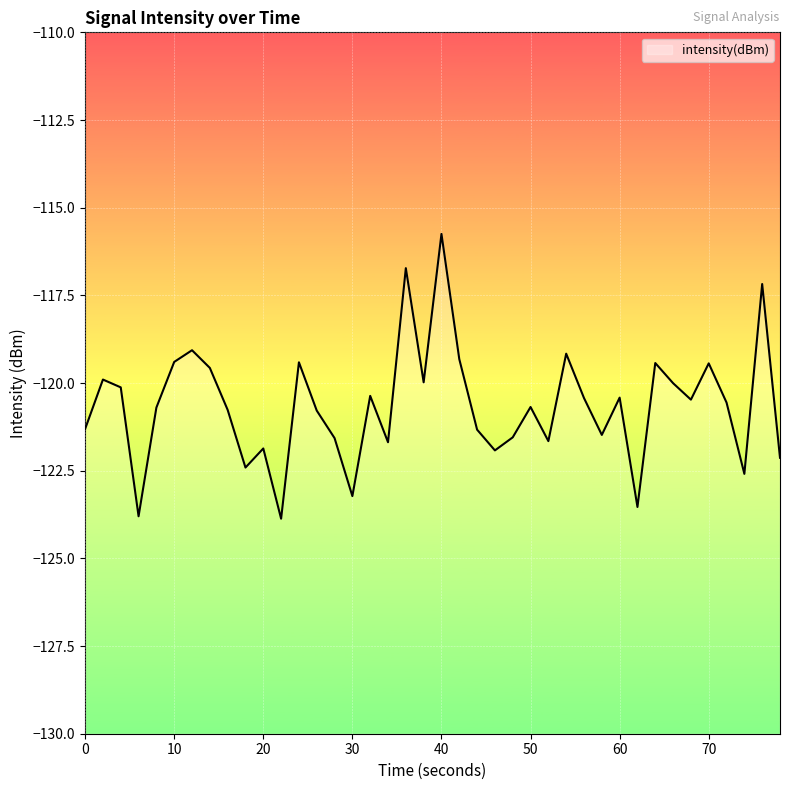

Between 40 and 50, which is larger?

40